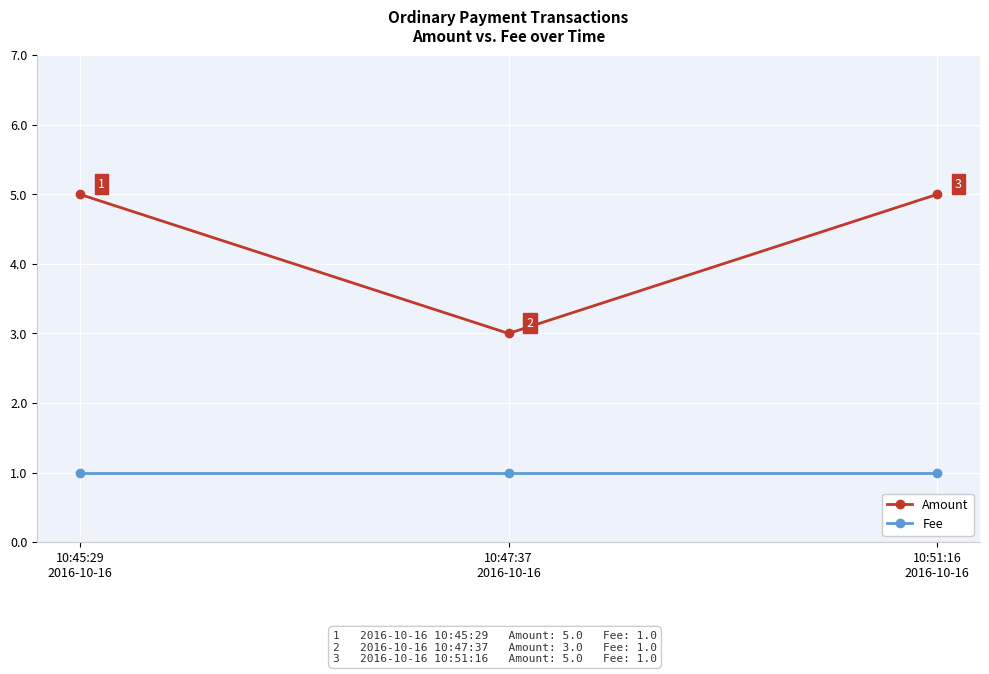

Reading left to right, list all the values displayed in this chart.

Amount: 5	3	5
Fee: 1	1	1